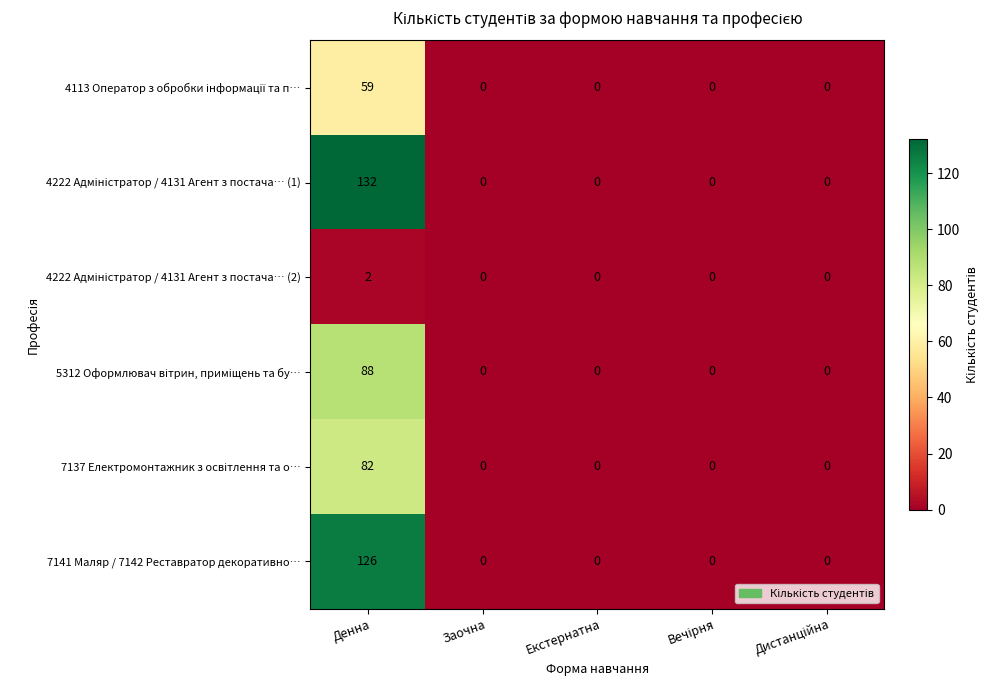

True or false: 7141 Маляр / 7142 Реставратор декоративно… has a value of 0 at Заочна.

True